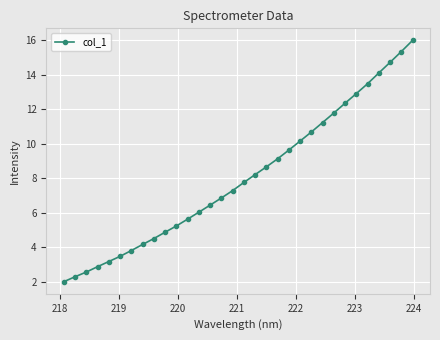

What is the sum of all values?

257.4